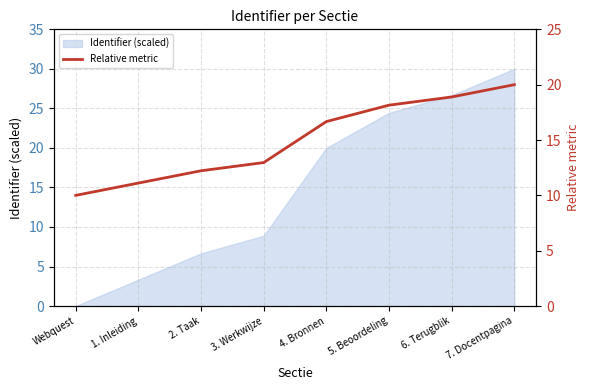

What position from the right is 2. Taak?

6